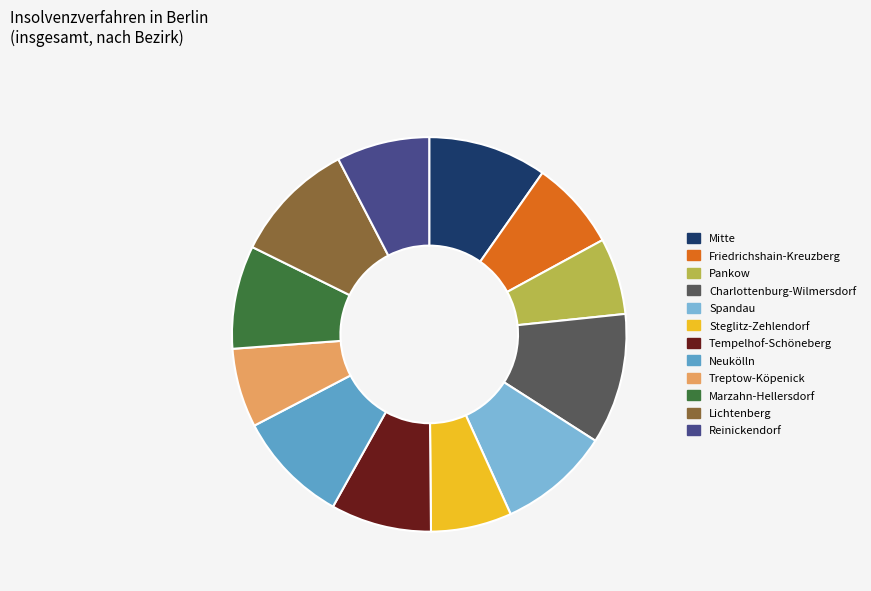

Between Lichtenberg and Spandau, which is larger?

Lichtenberg